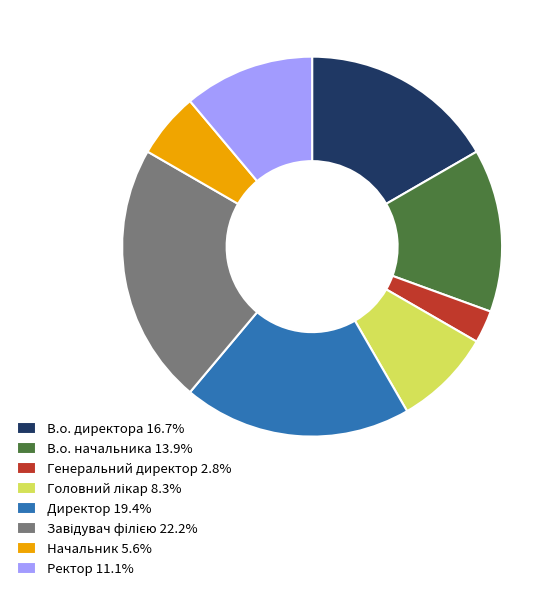

Does Генеральний директор 2.8% represent more than half of the total?

No